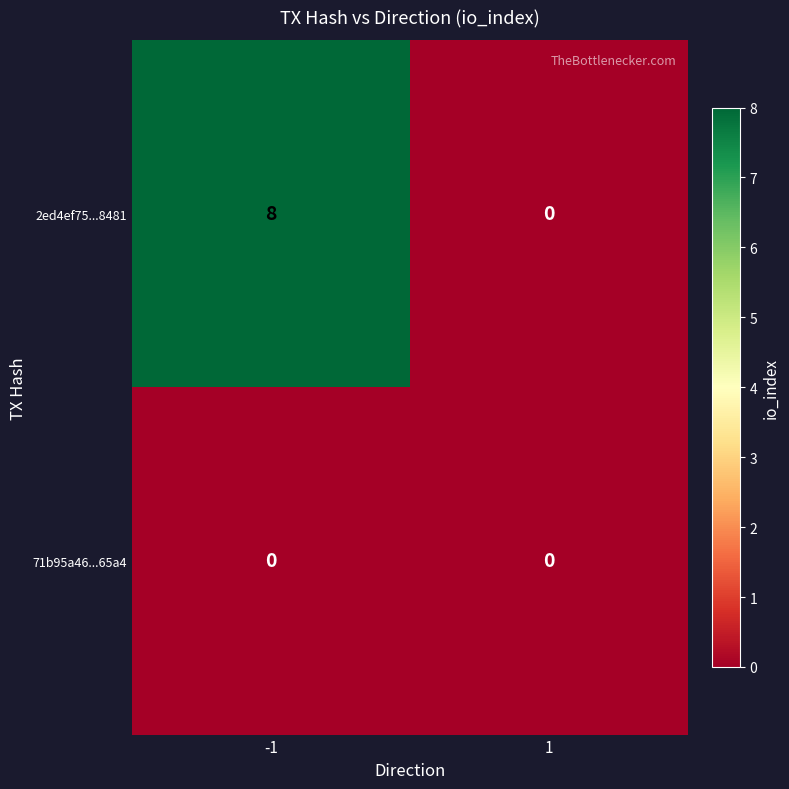

List the series in order of their peak value, lowest first.

71b95a46...65a4, 2ed4ef75...8481